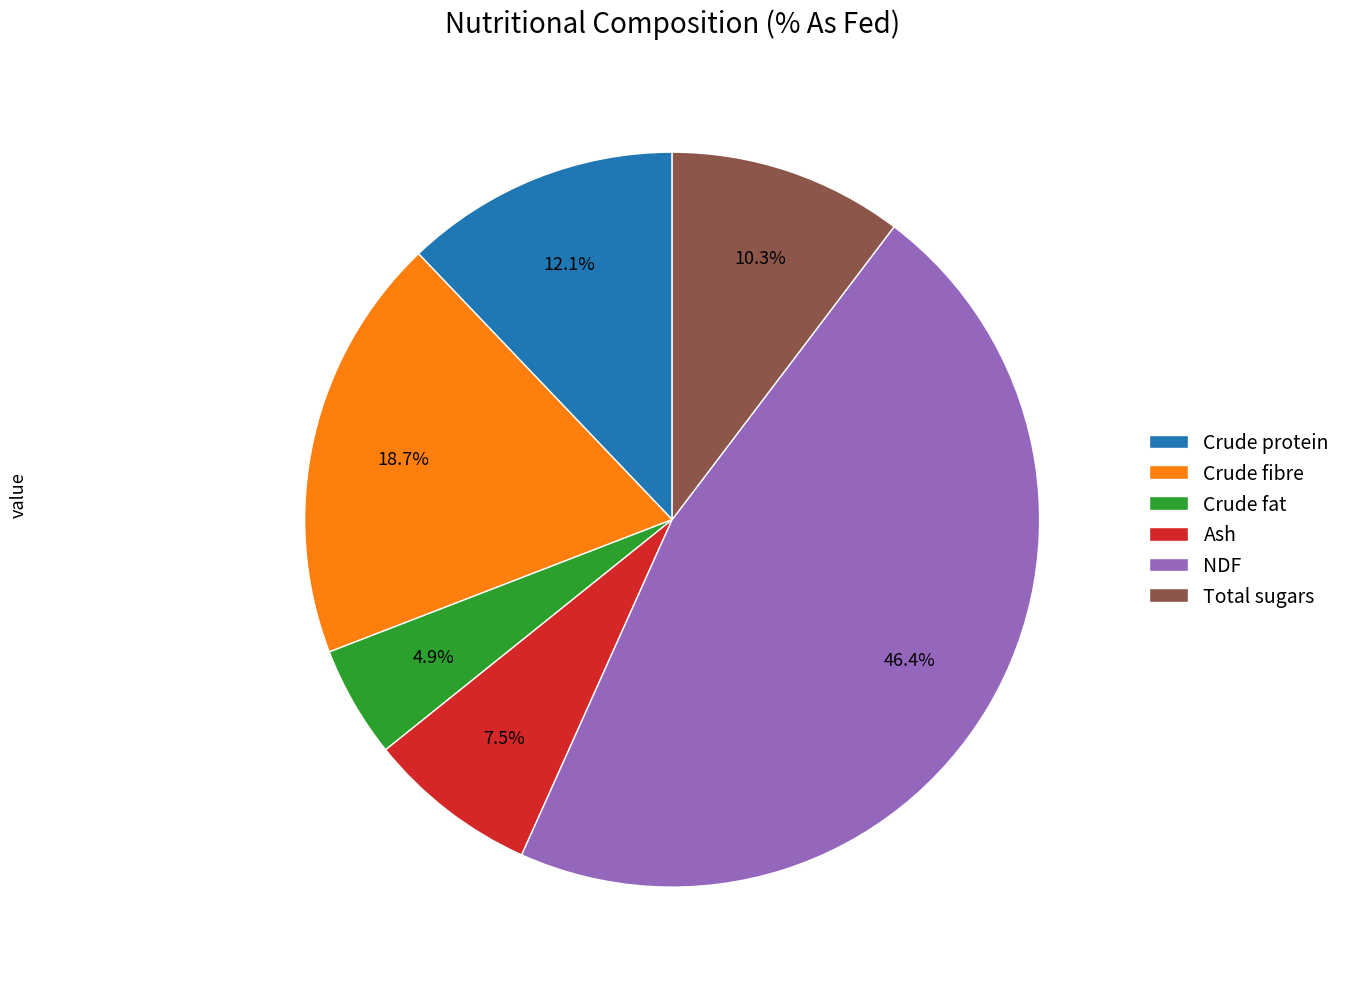

What is the ratio of the value at NDF to the value at Crude protein?

3.8